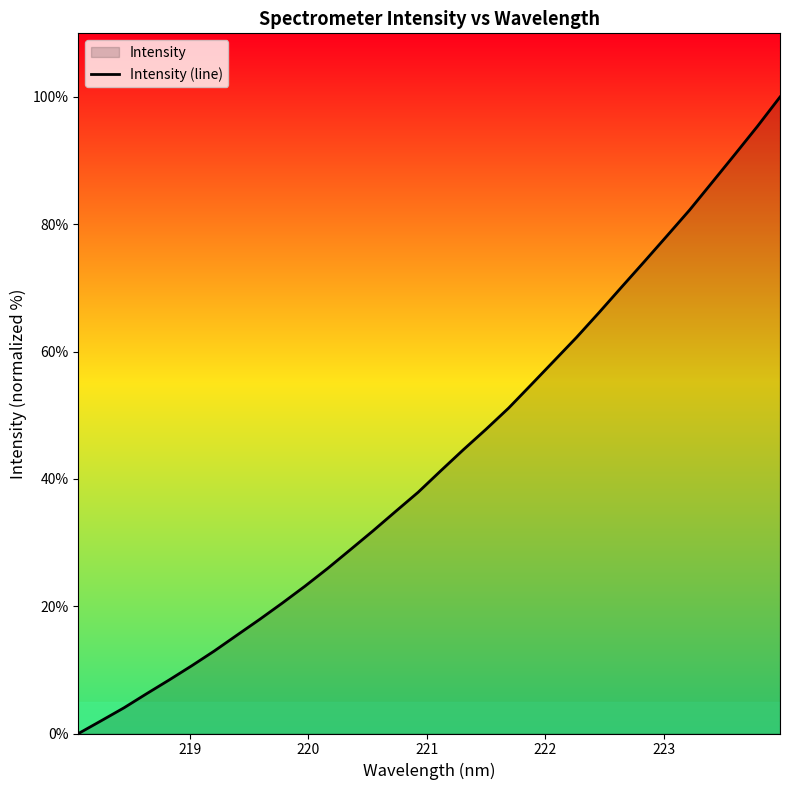

What is the maximum value shown in the chart?

100.0